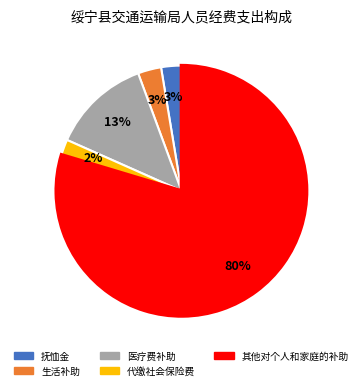

To the nearest percent, what percentage of the pie is 抚恤金?

3%